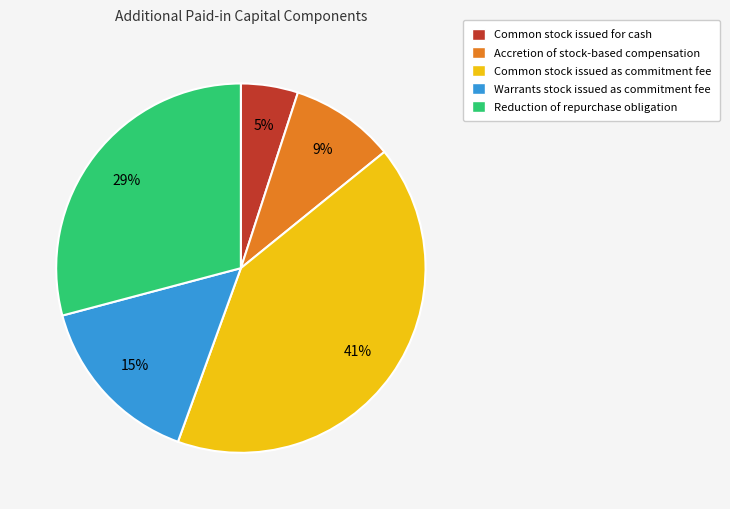

To the nearest percent, what percentage of the pie is Accretion of stock-based compensation?

9%